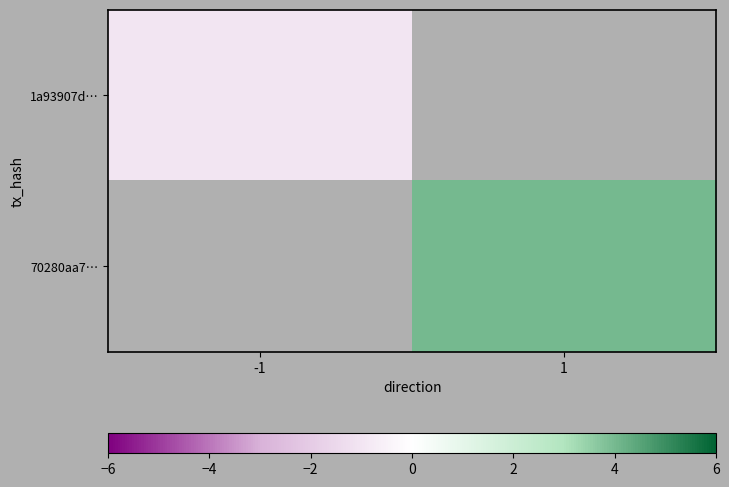

List the series in order of their peak value, highest first.

1a93907d…, 70280aa7…